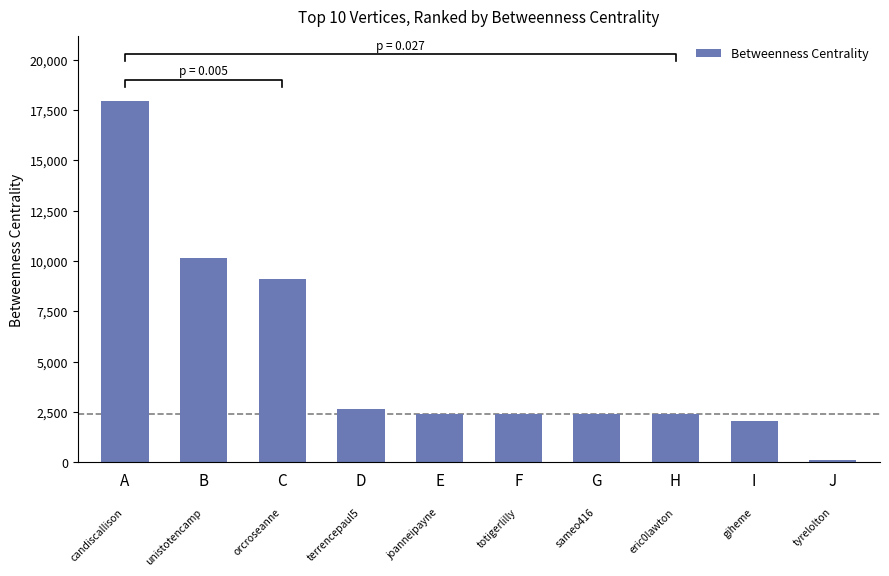

True or false: the data shows 3619.1 at E.

False